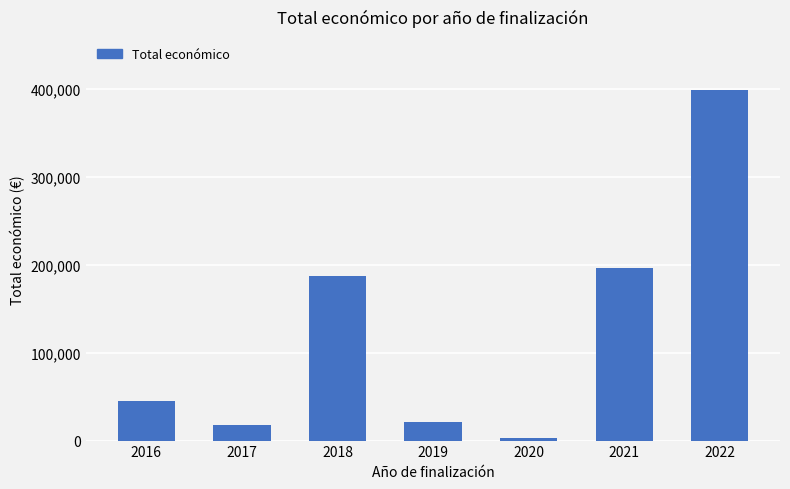

What is the change in value from 2016 to 2020?

-42161